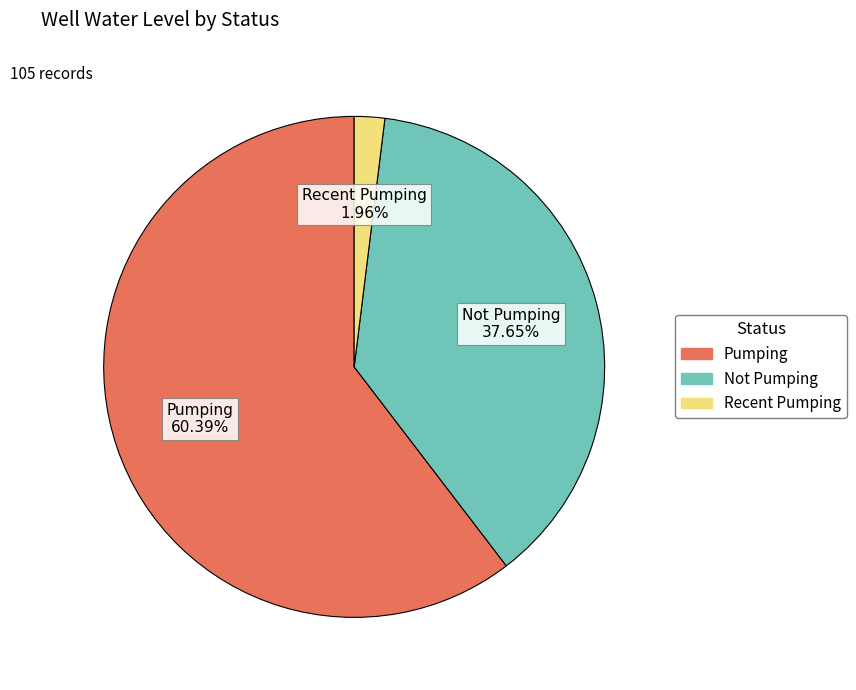

Is there any slice that represents more than half of the pie?

Yes